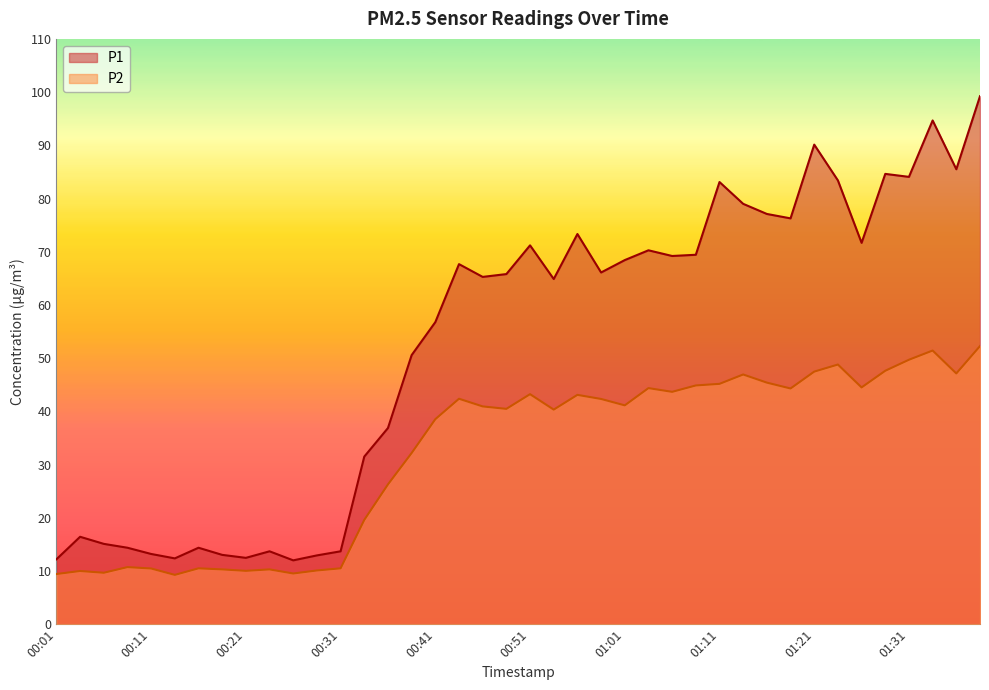

List the series in order of their overall mean, highest first.

P1, P2